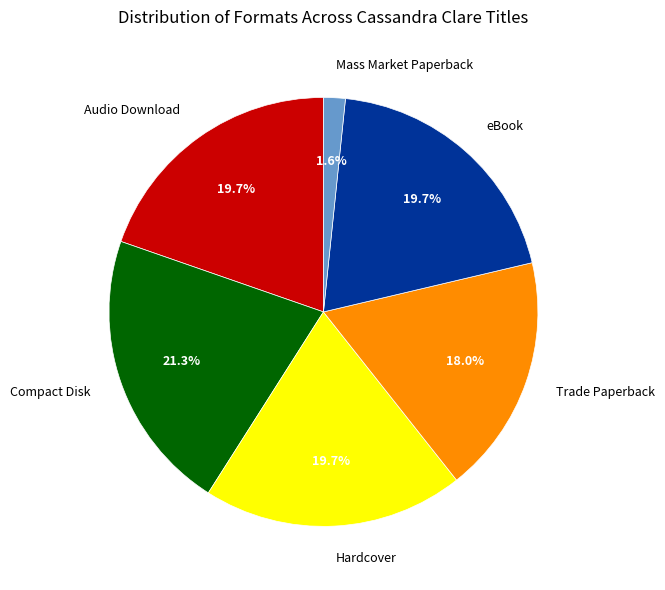

How much of the chart is everything except Hardcover?

80.3%